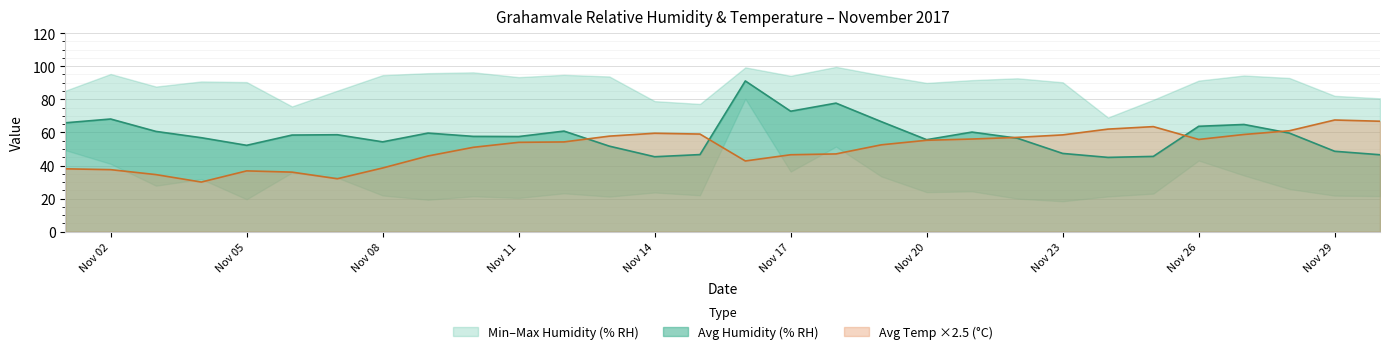

The Avg Humidity (% RH) series shows 63.7 at Nov 26. True or false?

True